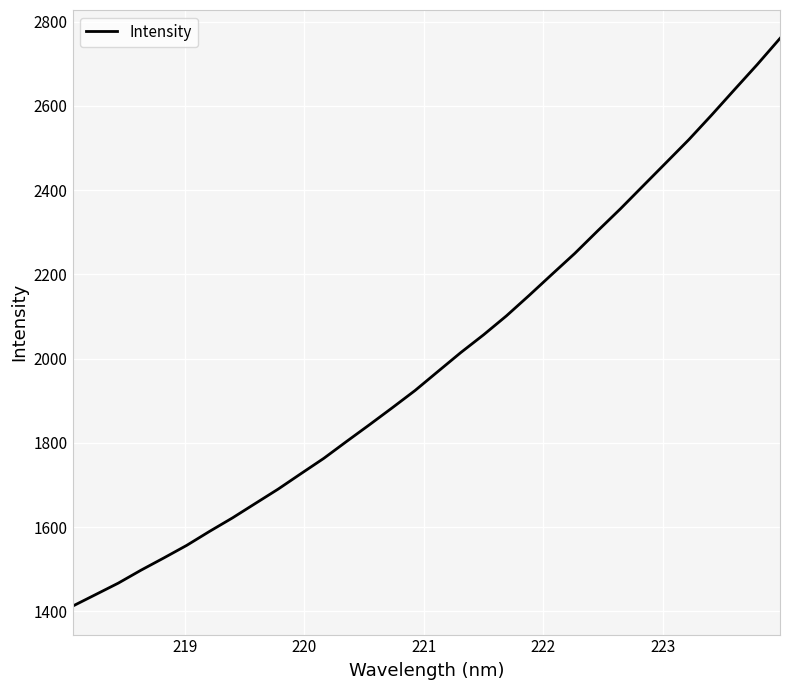

What is the difference between the maximum and minimum values?

1347.6